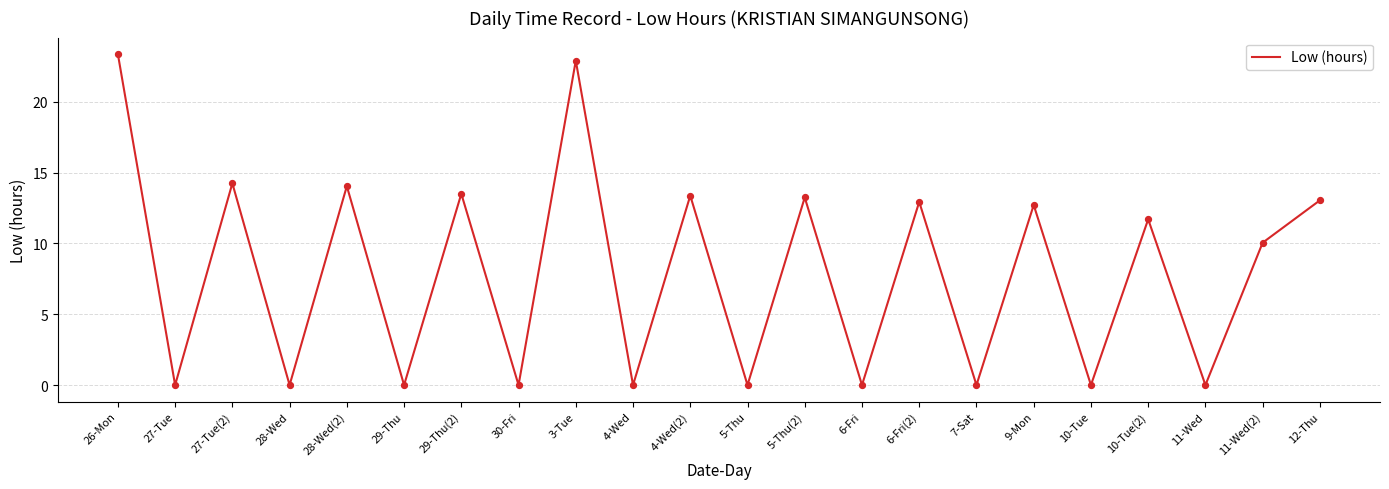

What is the change in value from 29-Thu to 4-Wed(2)?

+13.4